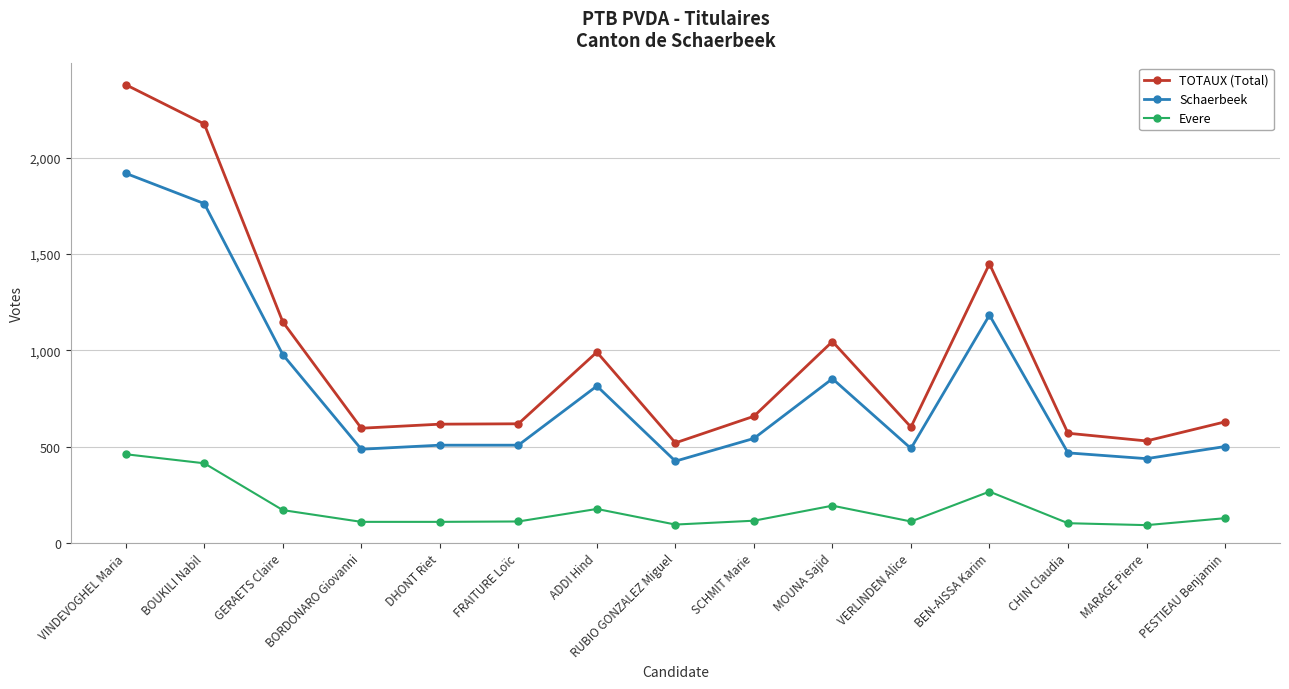

What is the maximum value for Evere?

460